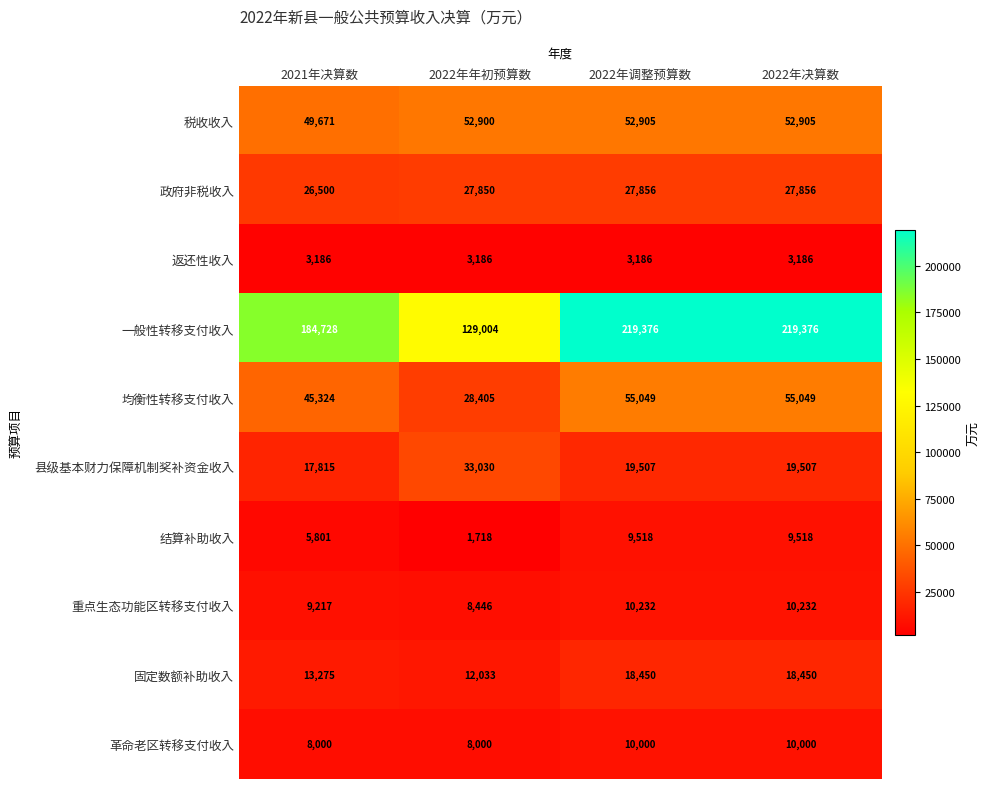

What is the sum of all 固定数额补助收入 values?

62208